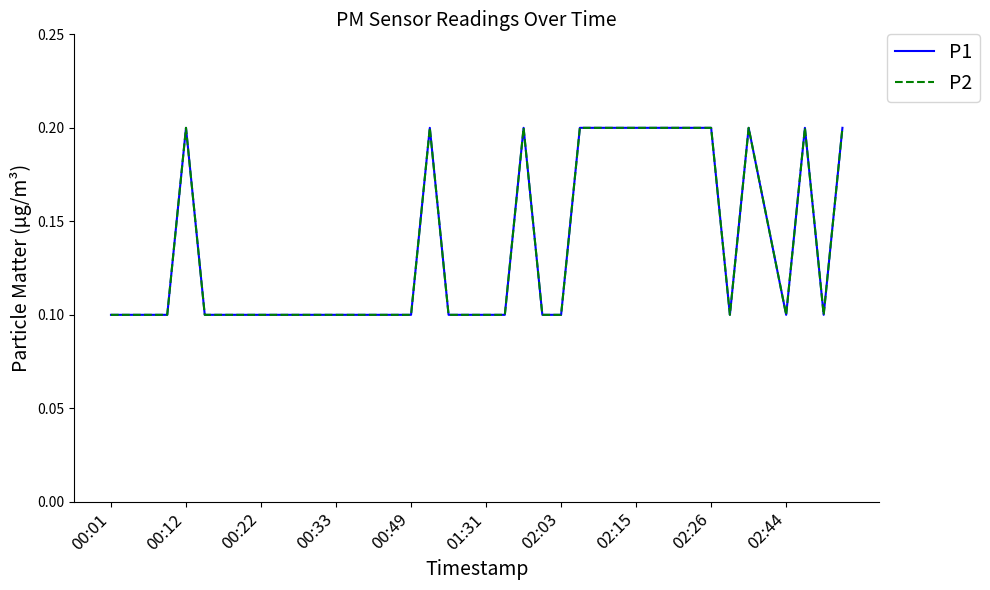

What is the lowest value of the P1 series?

0.1